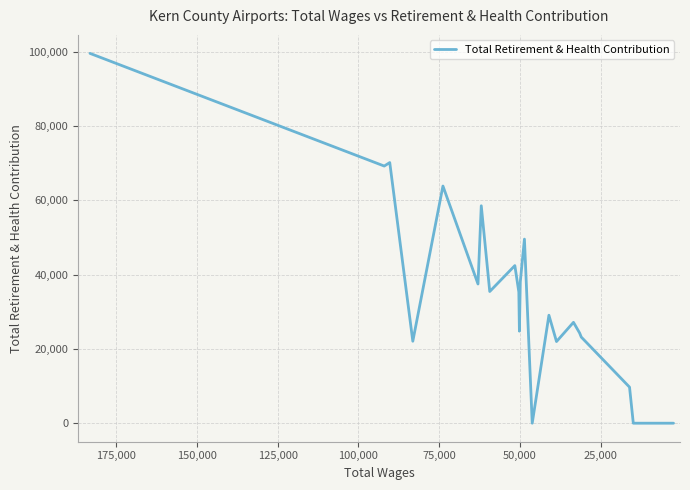

How many series are shown in this chart?

1